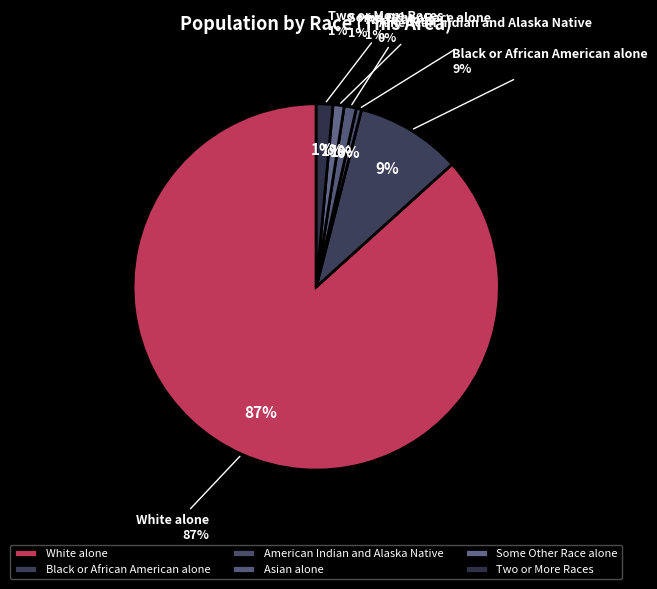

Rank the categories by value from highest to lowest.

White alone, Black or African American alone, Two or More Races, Asian alone, Some Other Race alone, American Indian and Alaska Native